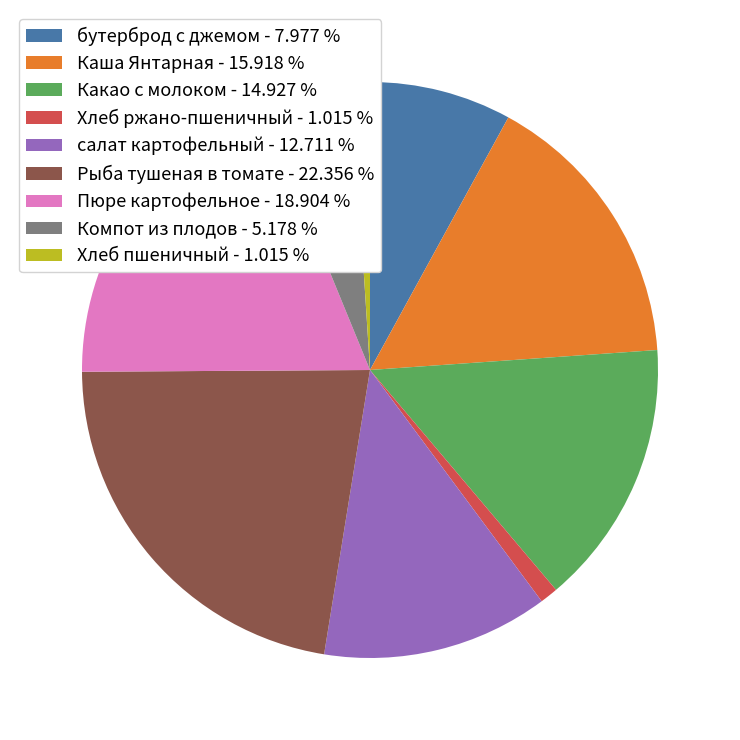

How many segments does this pie chart have?

9